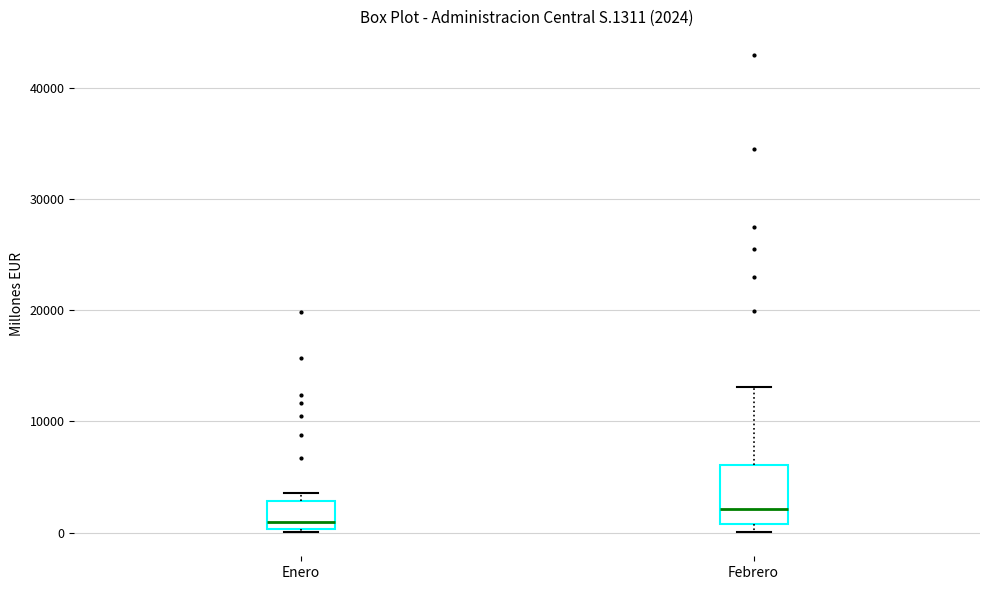

Which box is the tallest, from its lower edge to its upper edge?

Febrero